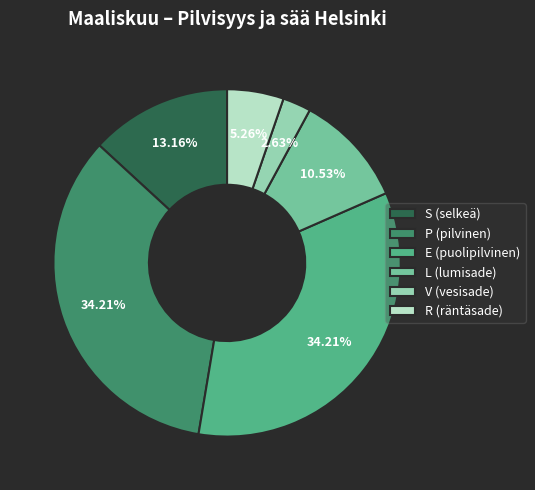

Is it true that L (lumisade) is 11% of the pie?

True